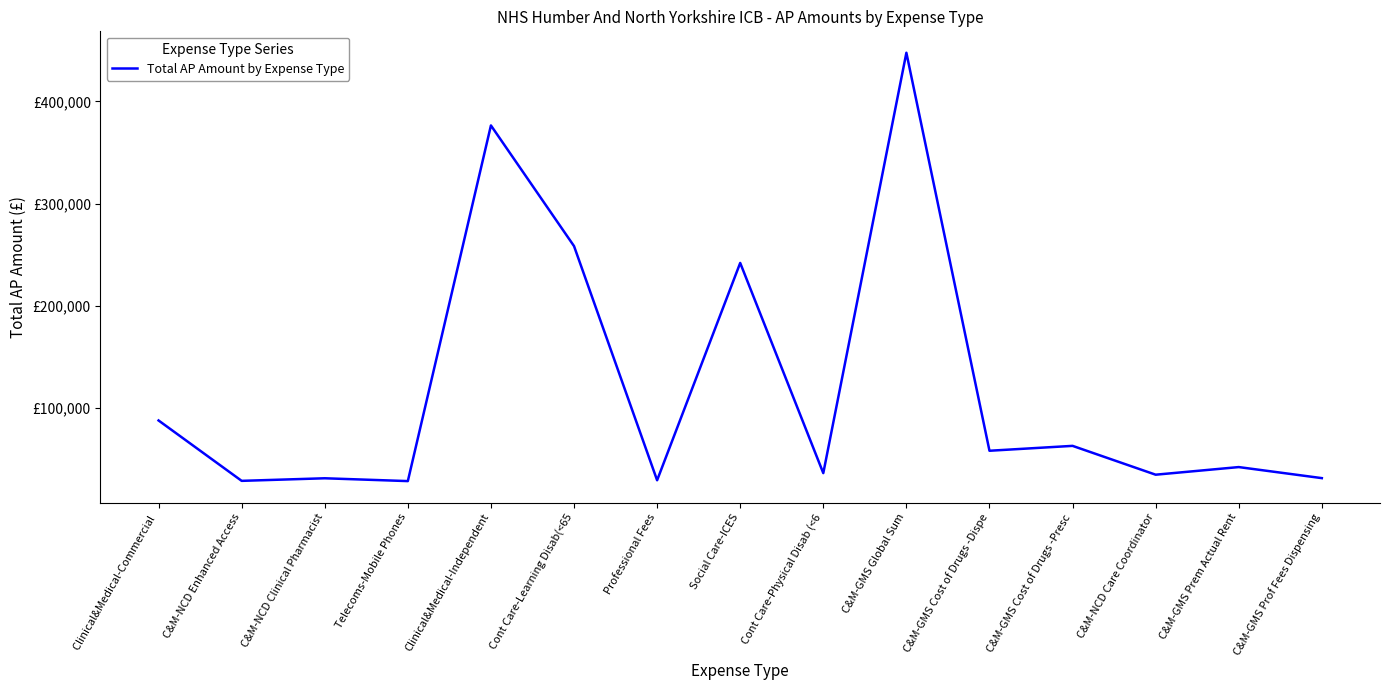

The value at C&M-NCD Enhanced Access is 28651.8. True or false?

True